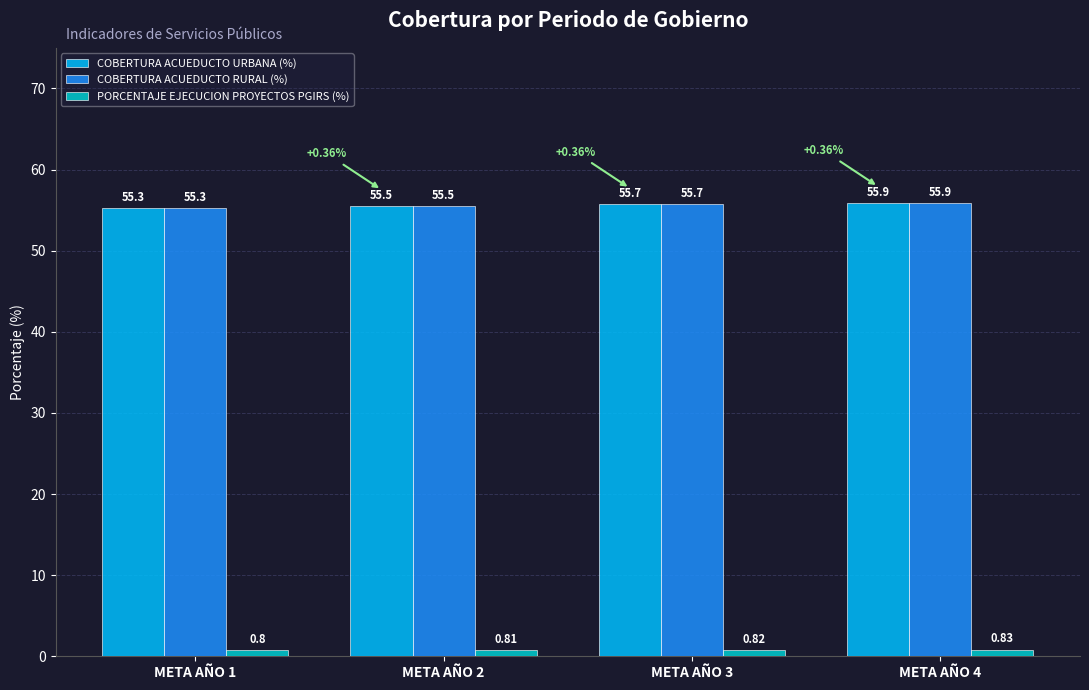

At which category is the sum across all series the highest?

META AÑO 4